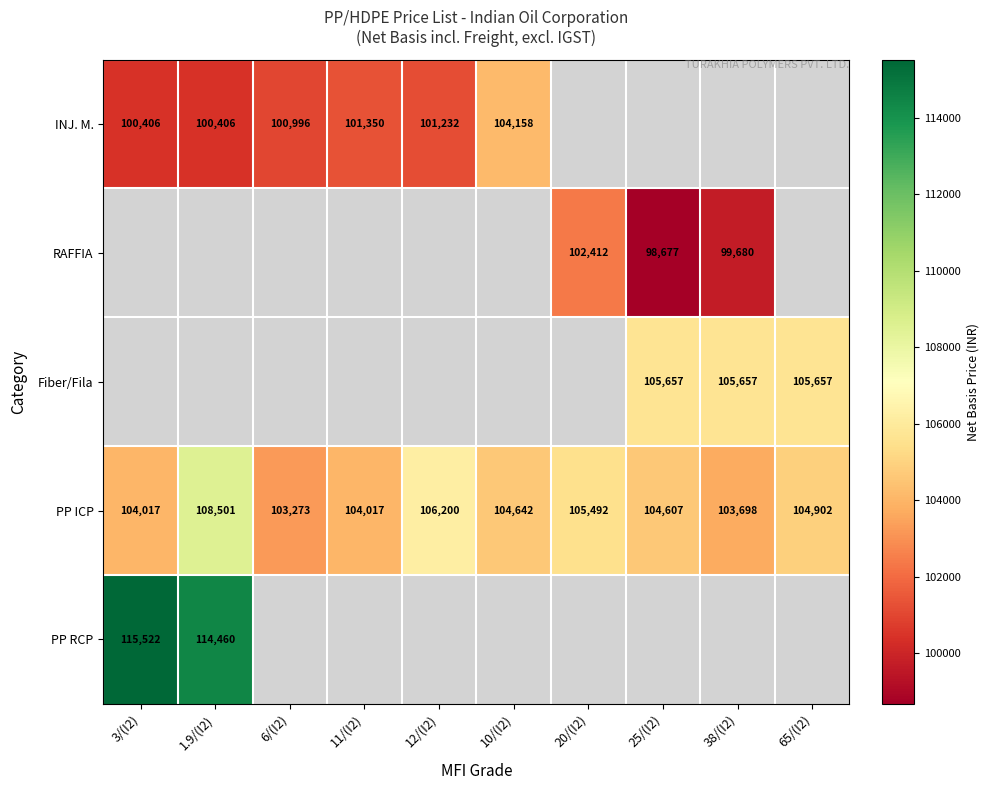

The PP ICP series shows 22764.7 at 12/(I2). True or false?

False